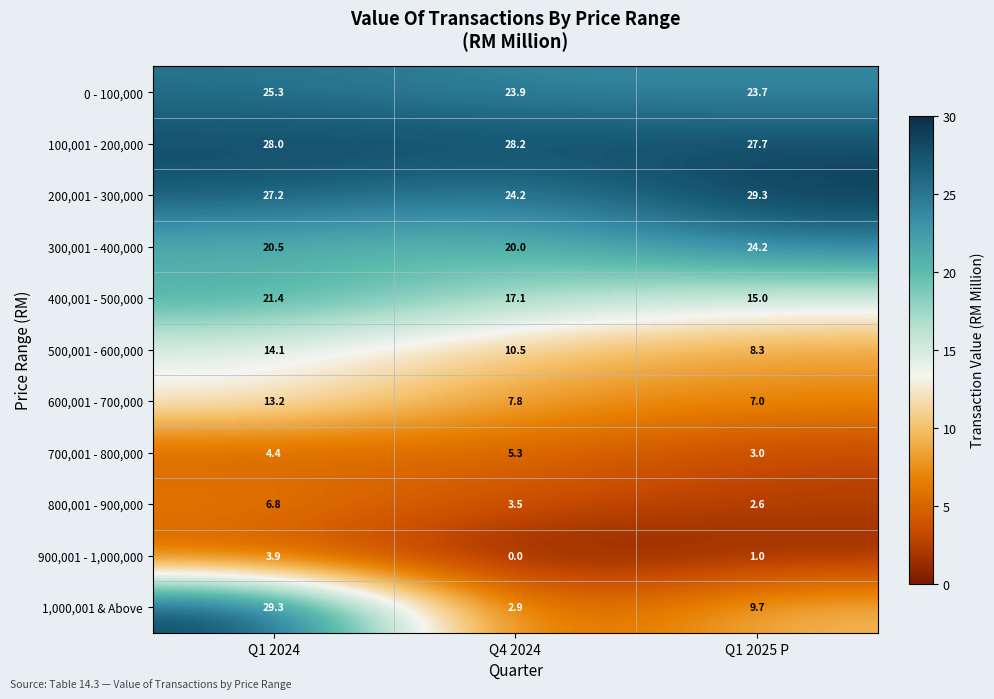

Which series changed the most between Q4 2024 and Q1 2025 P?

1,000,001 & Above